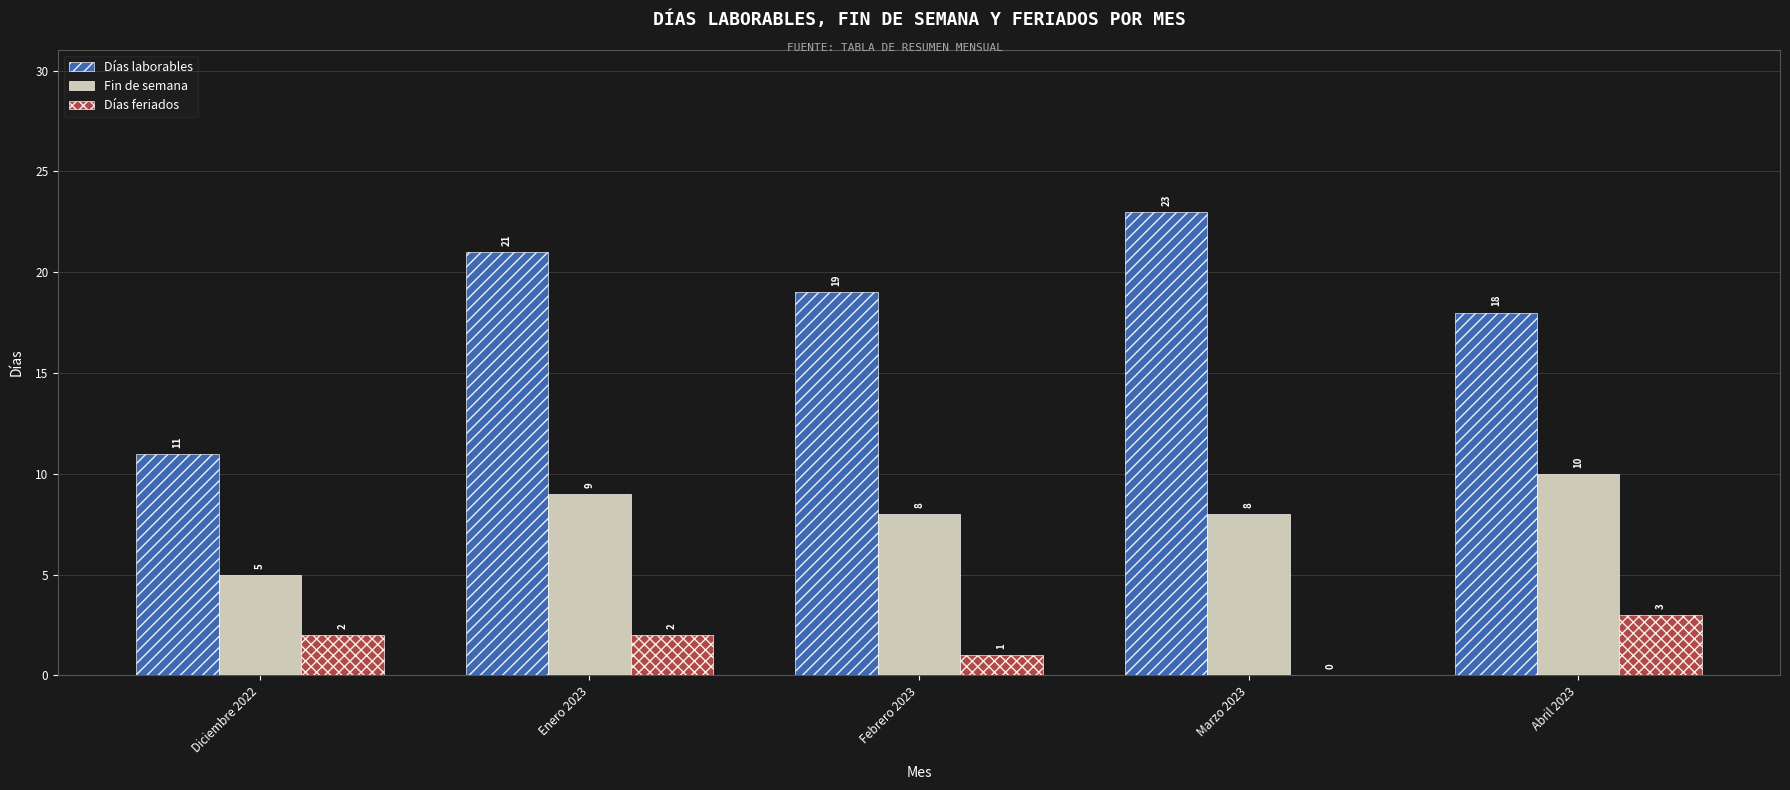

The value of Fin de semana at Enero 2023 is 13. True or false?

False